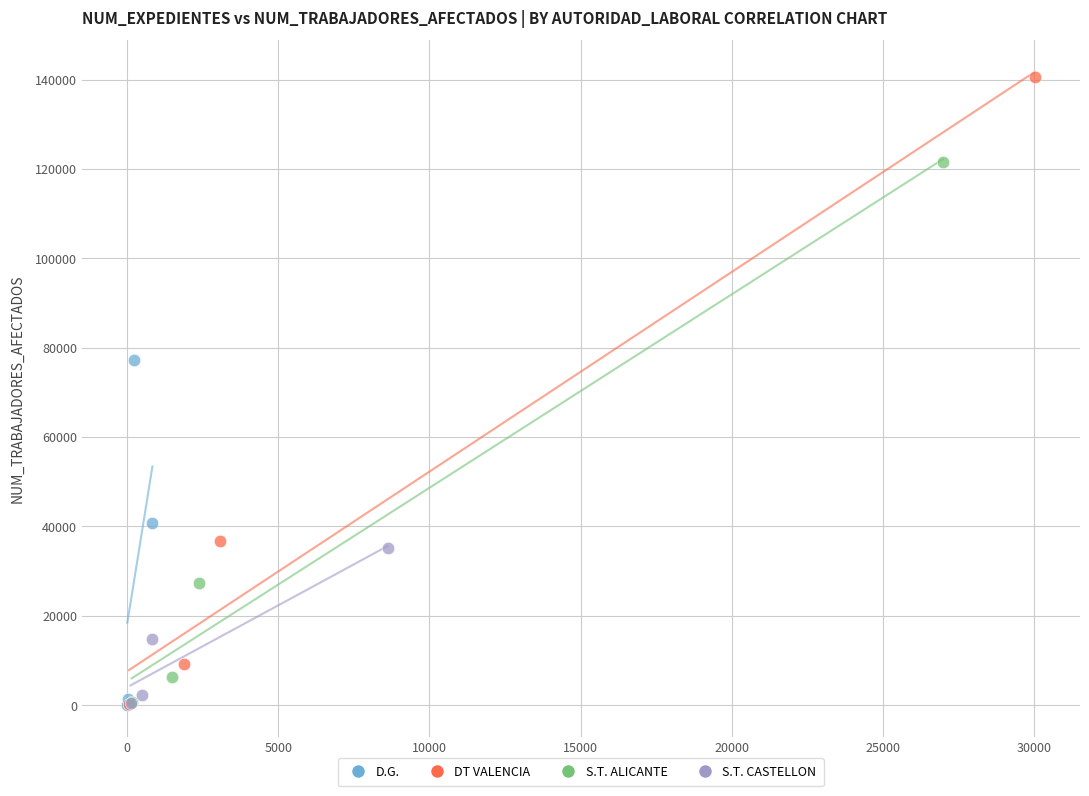

Which series contains the highest Y value?

DT VALENCIA